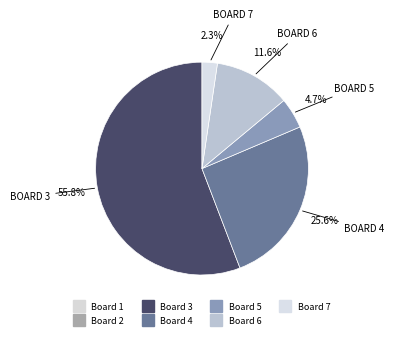

What percentage is NOT represented by Board 4?

74.4%